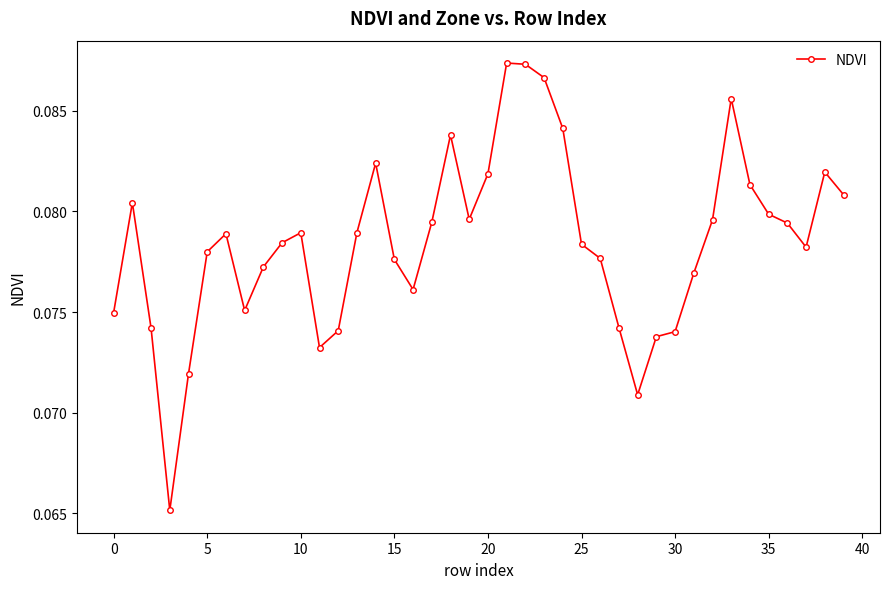

True or false: there are more than 2 points higher than both neighbors.

True